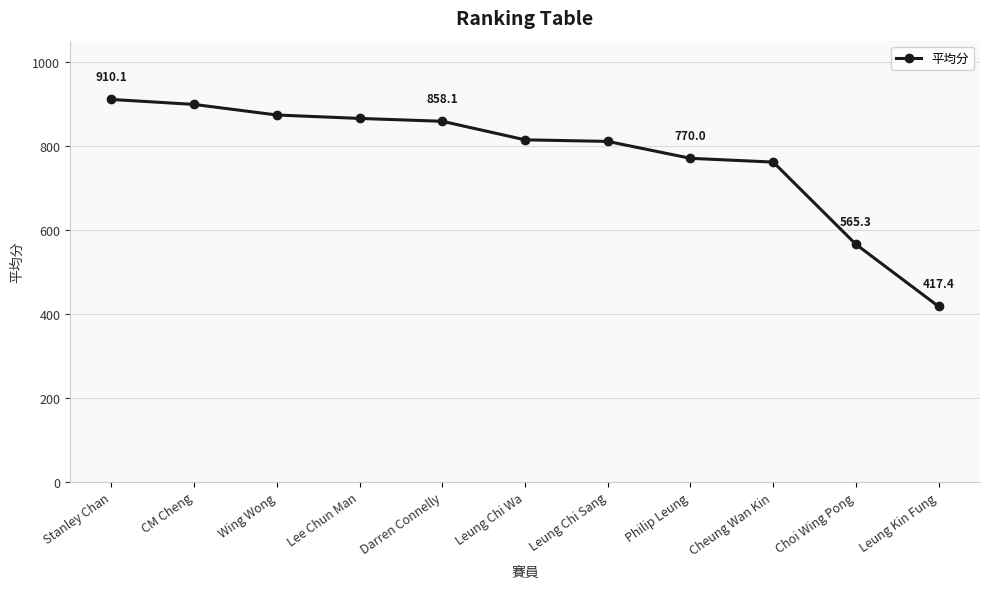

Which label corresponds to the smallest value in the chart?

Leung Kin Fung